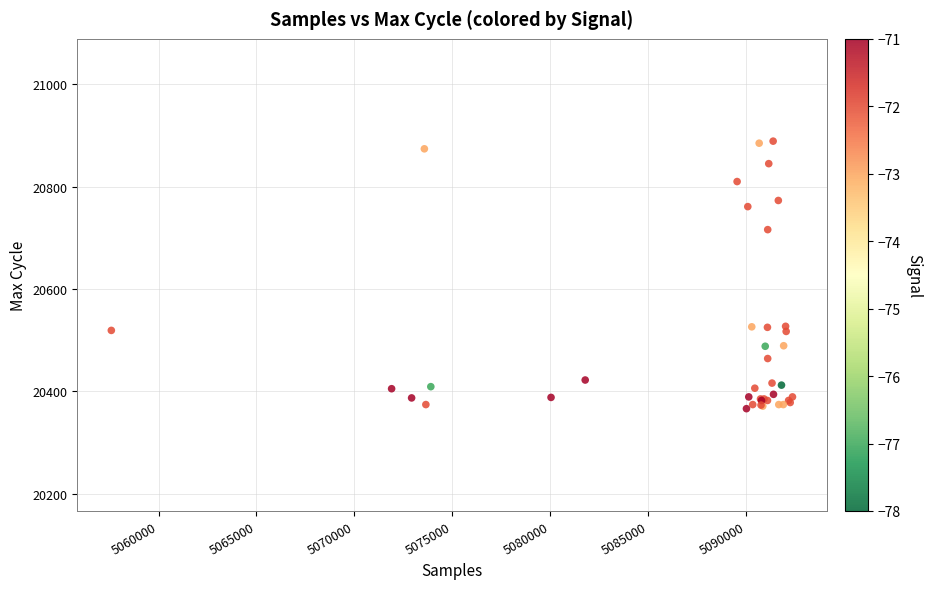

What Y value in the scatter plot is closest to 20627?

20716